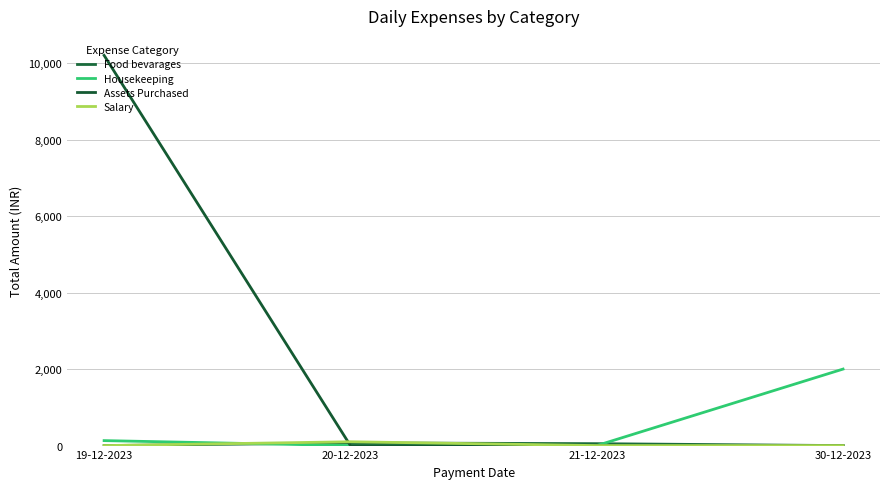

What is the sum of all Food bevarages values?

120